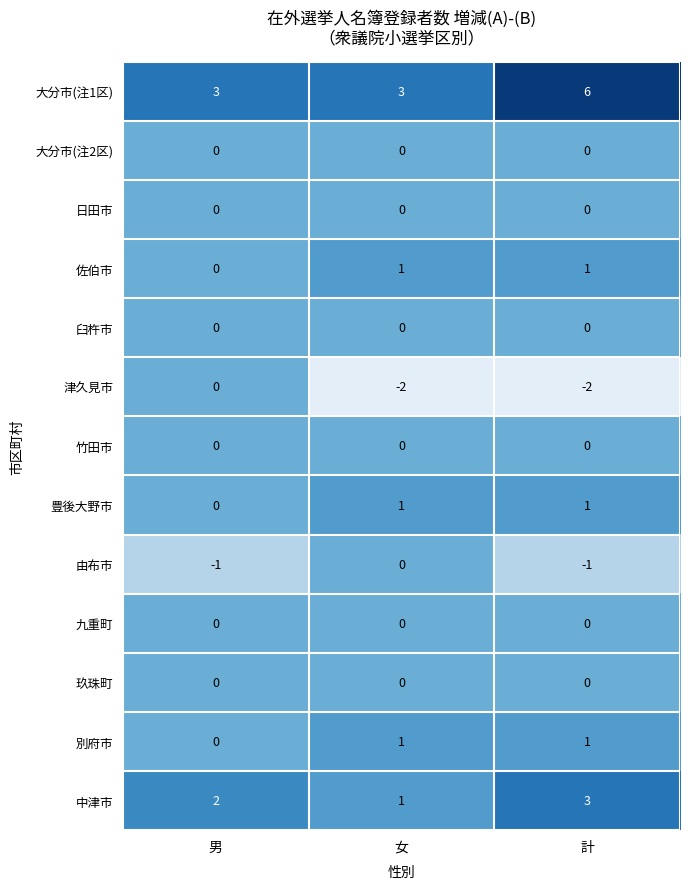

Which label corresponds to the largest value in the chart?

計